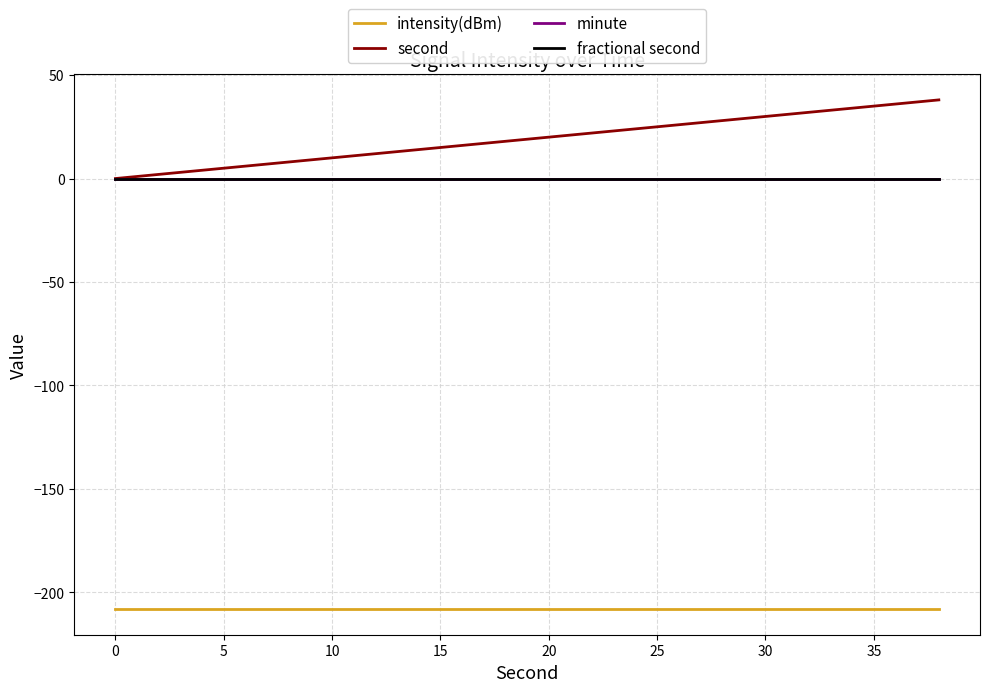

True or false: second and minute cross at least once.

False